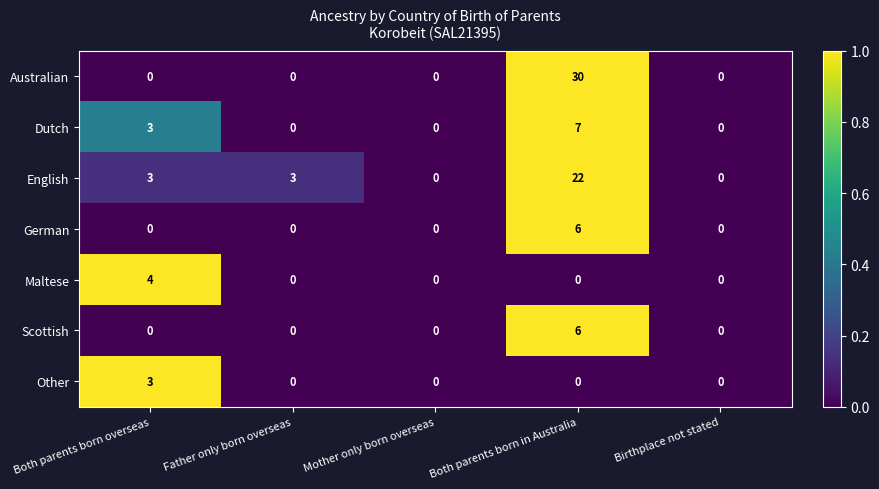

Which series has the largest total across all categories?

Australian